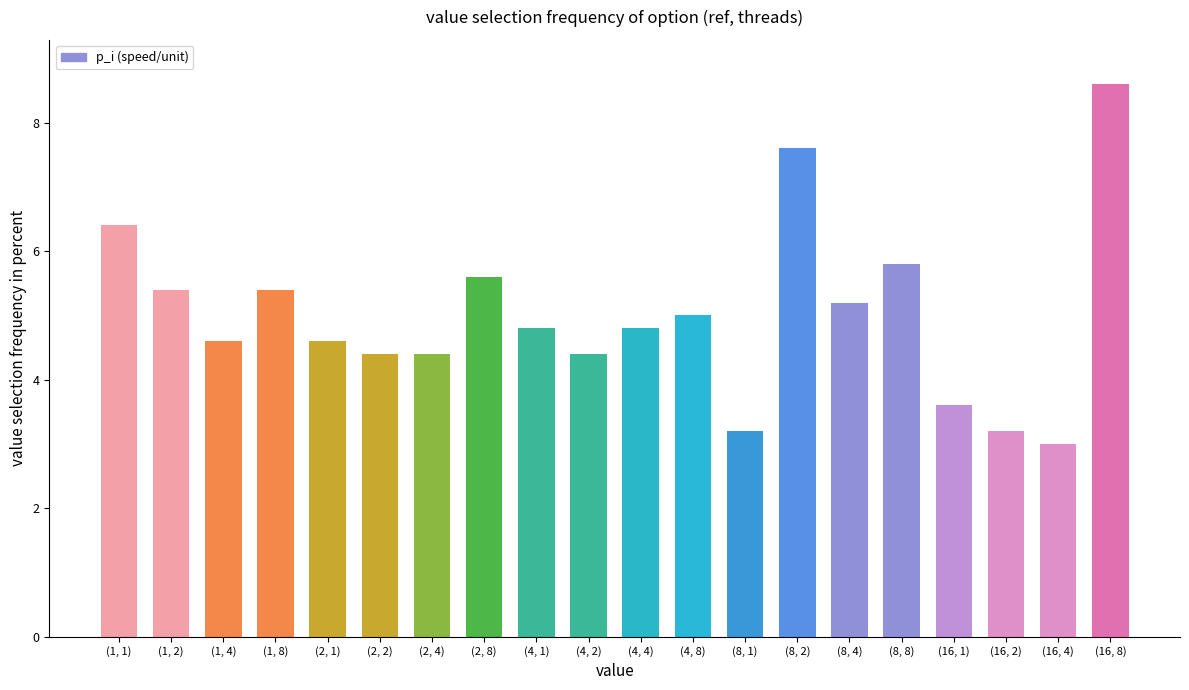

How many series are shown in this chart?

1